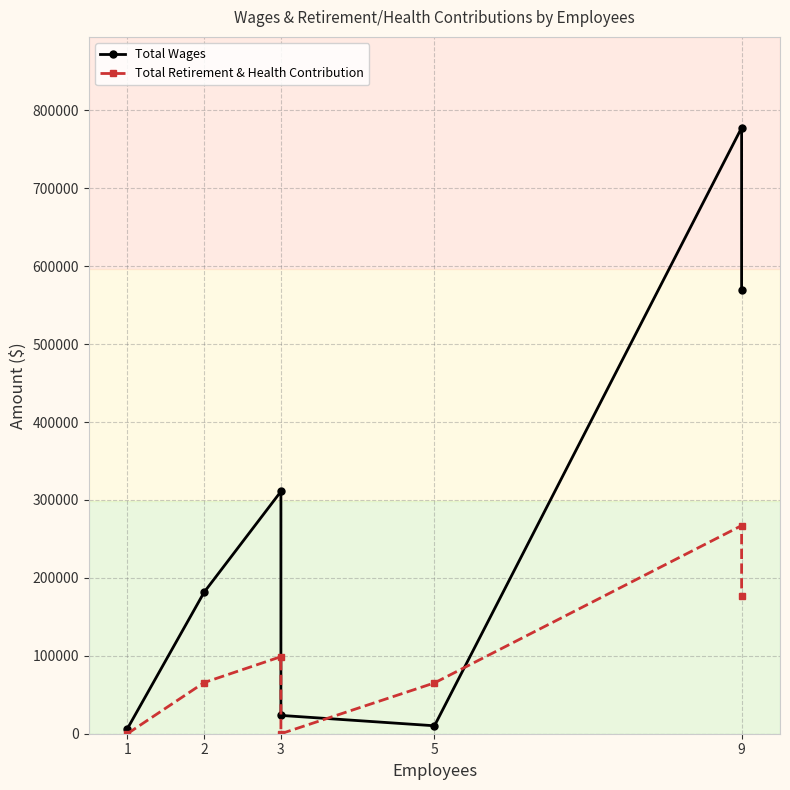

Which series has the largest range (max minus min)?

Total Wages